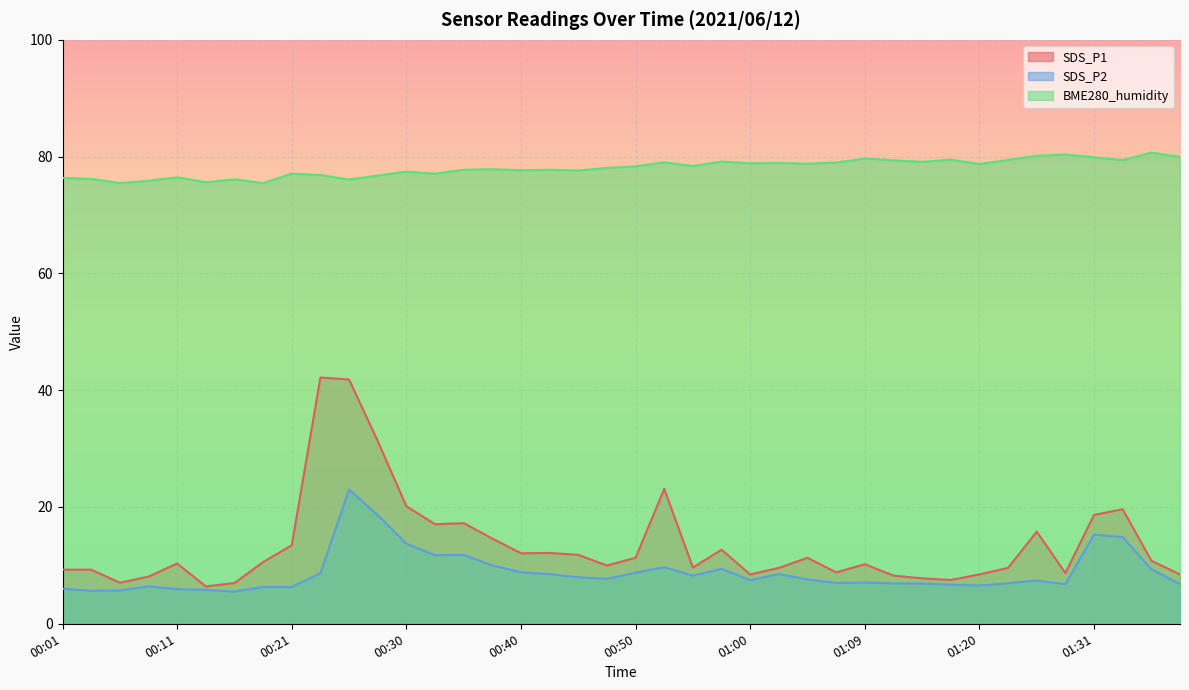

Reading right to left, list all the values displayed in this chart.

SDS_P1: 01:39=8.4	01:36=10.8	01:34=19.6	01:31=18.6	01:29=8.7	01:26=15.8	01:23=9.6	01:20=8.4	01:17=7.5	01:15=7.8	01:12=8.2	01:09=10.2	01:07=8.8	01:05=11.3	01:02=9.6	01:00=8.4	00:57=12.7	00:55=9.6	00:52=23.1	00:50=11.3	00:47=10.0	00:45=11.8	00:43=12.1	00:40=12.1	00:38=14.6	00:35=17.2	00:33=17.1	00:30=20.1	00:28=31.3	00:26=41.8	00:23=42.2	00:21=13.4	00:18=10.6	00:16=7.0	00:13=6.4	00:11=10.3	00:08=8.1	00:06=7.0	00:04=9.3	00:01=9.3
SDS_P2: 01:39=6.8	01:36=9.3	01:34=14.8	01:31=15.2	01:29=6.8	01:26=7.4	01:23=6.9	01:20=6.5	01:17=6.7	01:15=6.9	01:12=6.9	01:09=7.1	01:07=7.0	01:05=7.6	01:02=8.5	01:00=7.5	00:57=9.4	00:55=8.2	00:52=9.7	00:50=8.8	00:47=7.7	00:45=8.0	00:43=8.5	00:40=8.8	00:38=10.0	00:35=11.8	00:33=11.7	00:30=13.7	00:28=18.6	00:26=23.0	00:23=8.7	00:21=6.3	00:18=6.3	00:16=5.5	00:13=5.8	00:11=5.9	00:08=6.4	00:06=5.7	00:04=5.7	00:01=6.0
BME280_humidity: 01:39=80.0	01:36=80.7	01:34=79.4	01:31=79.9	01:29=80.4	01:26=80.1	01:23=79.4	01:20=78.7	01:17=79.5	01:15=79.1	01:12=79.4	01:09=79.7	01:07=79.0	01:05=78.8	01:02=78.9	01:00=78.9	00:57=79.2	00:55=78.4	00:52=79.0	00:50=78.3	00:47=78.1	00:45=77.6	00:43=77.8	00:40=77.7	00:38=77.8	00:35=77.7	00:33=77.1	00:30=77.4	00:28=76.8	00:26=76.1	00:23=76.8	00:21=77.1	00:18=75.5	00:16=76.1	00:13=75.6	00:11=76.5	00:08=75.9	00:06=75.5	00:04=76.2	00:01=76.4